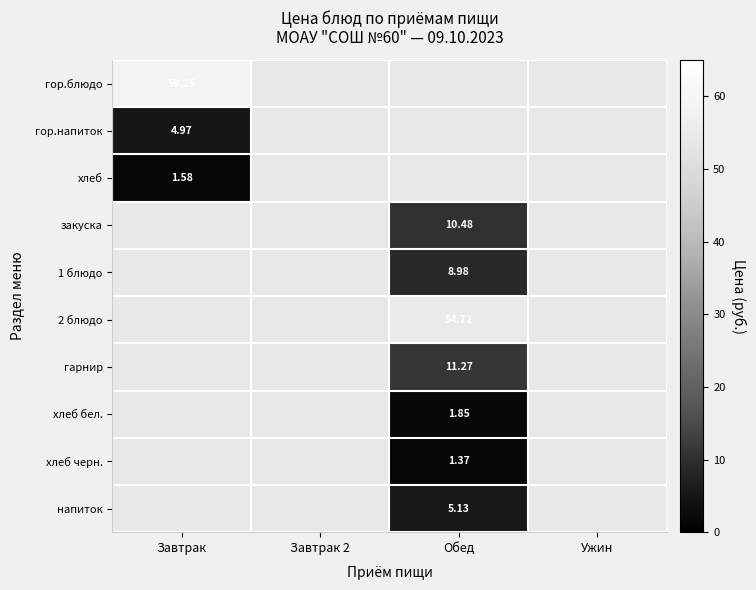

What is the greatest value displayed?

59.2